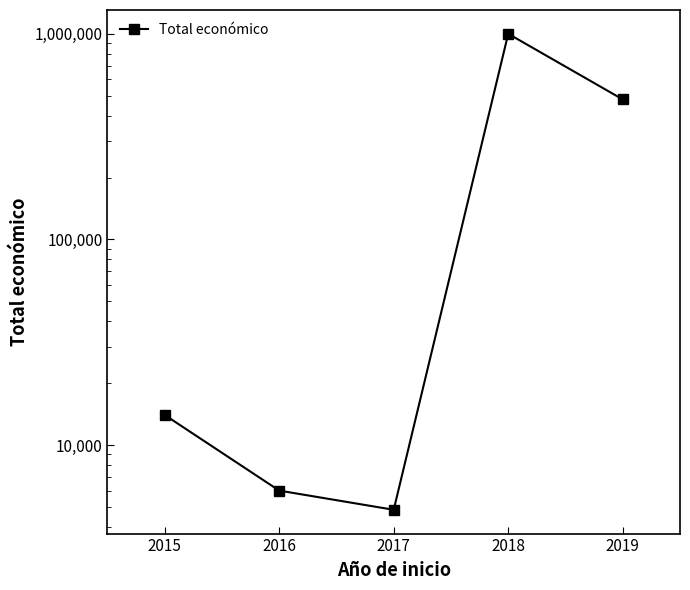

What is the change in value from 2015 to 2019?

+465561